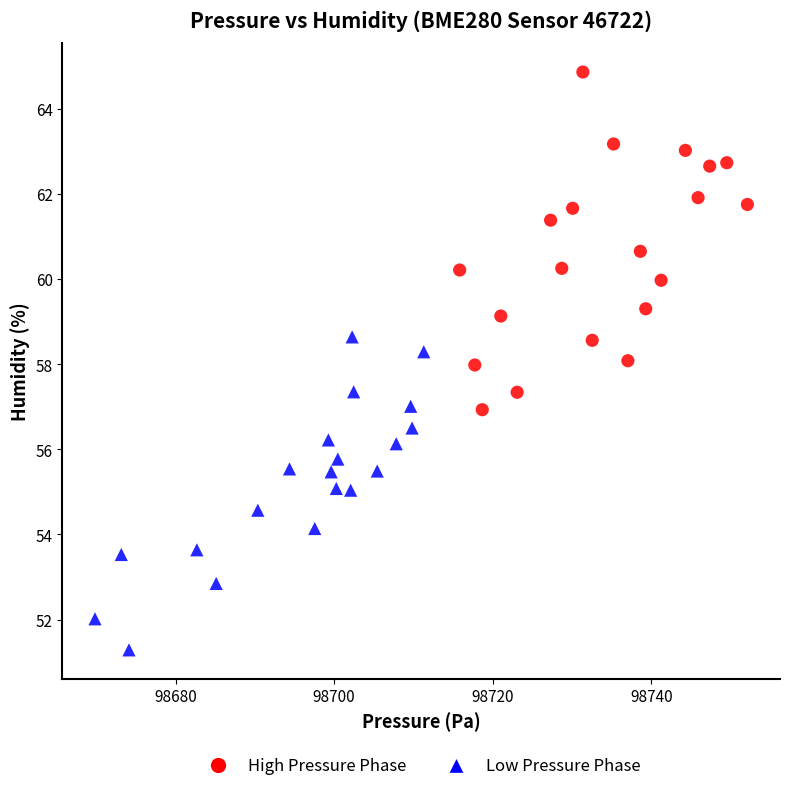

Which series reaches the minimum Y coordinate?

Low Pressure Phase